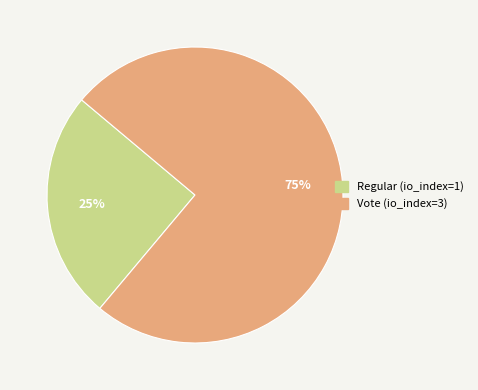

Is the sum of Regular (io_index=1) and Vote (io_index=3) greater than half?

Yes